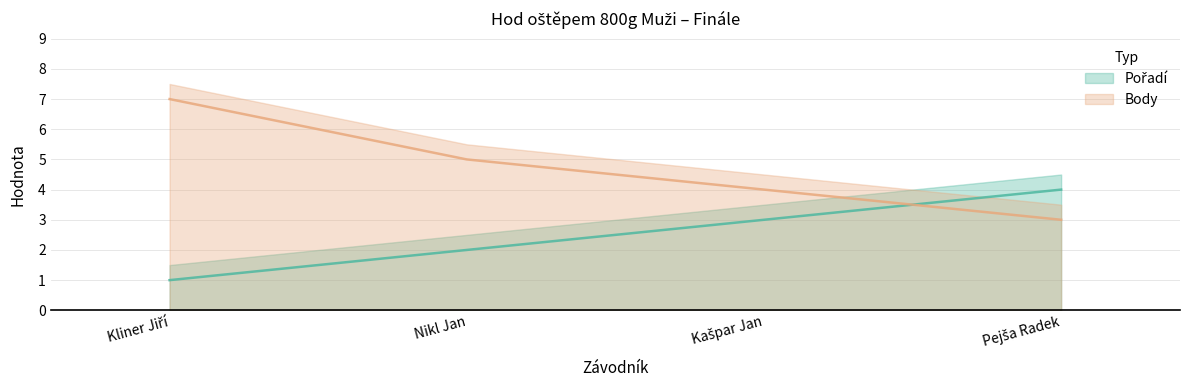

The value of Body at Pejša Radek is 1. True or false?

False